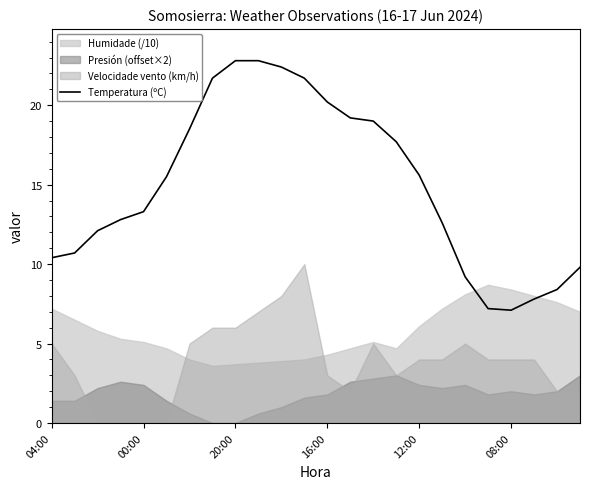

What is the maximum value shown in the chart?

22.8